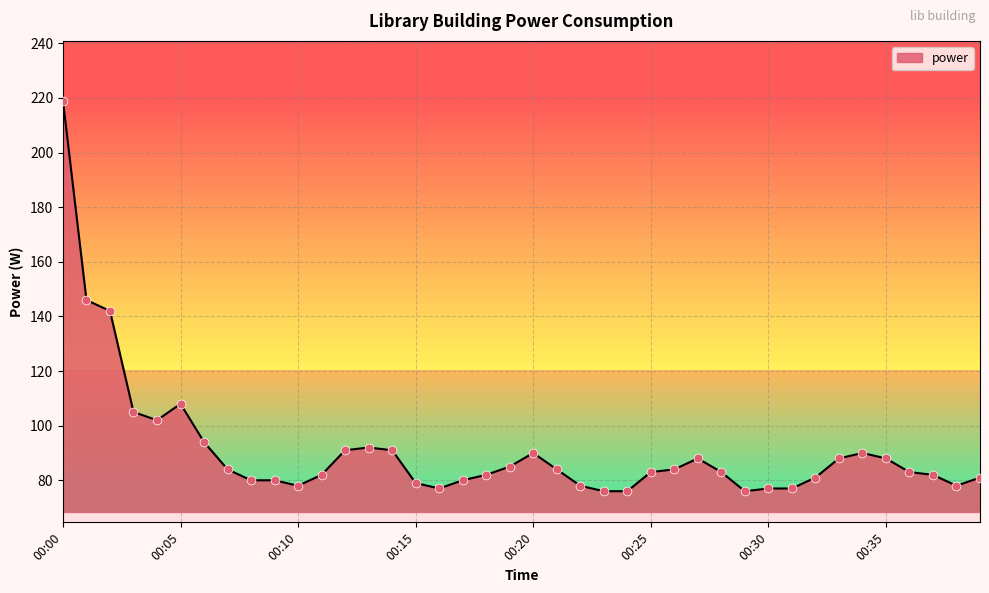

What is the difference between the maximum and minimum values?

143